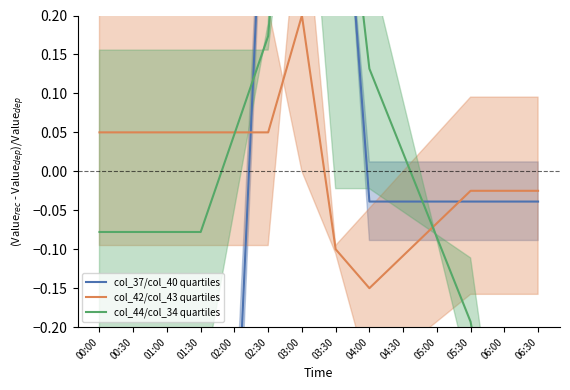

What is the difference between the highest and lowest values at 01:30?

0.5